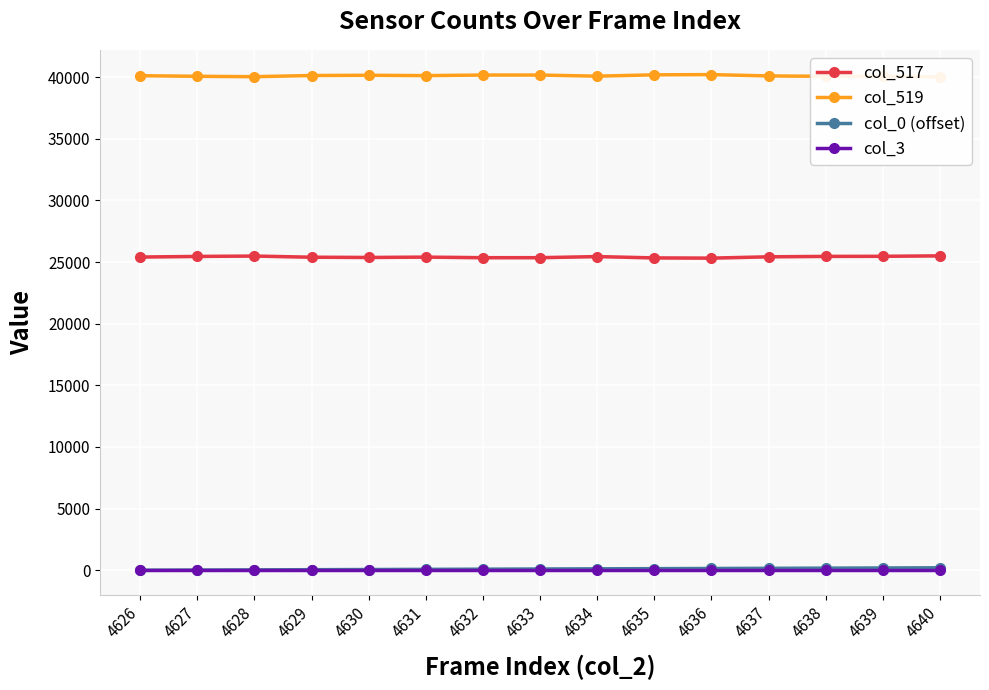

What is the spread (max minus min) of values at 4639?

40065.0